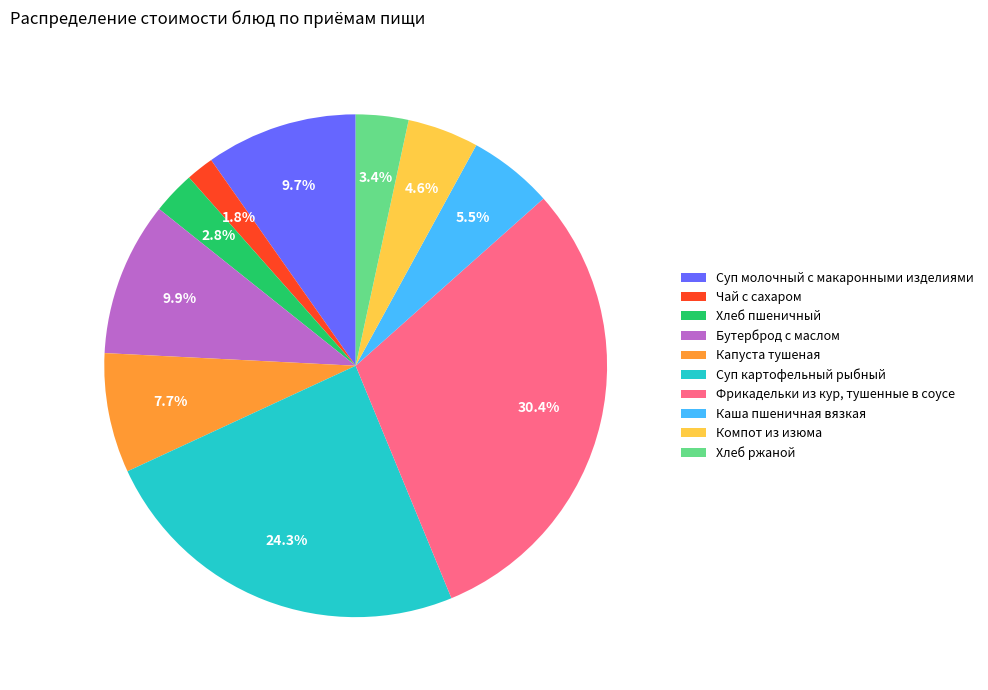

True or false: Суп картофельный рыбный accounts for 31% of the total.

False